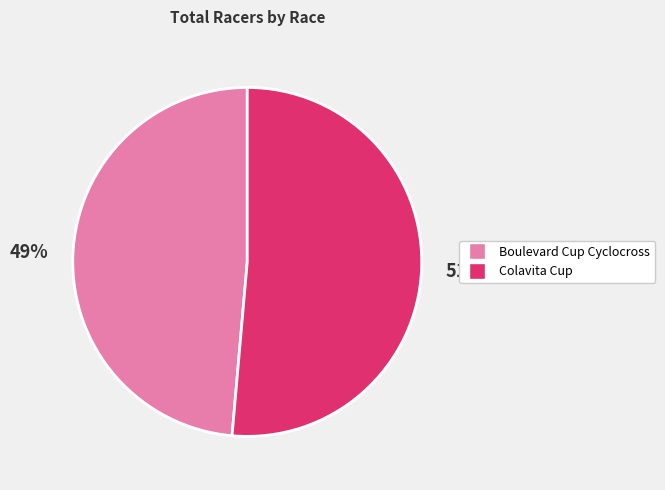

Combined, do Boulevard Cup Cyclocross and Colavita Cup account for over 50%?

Yes